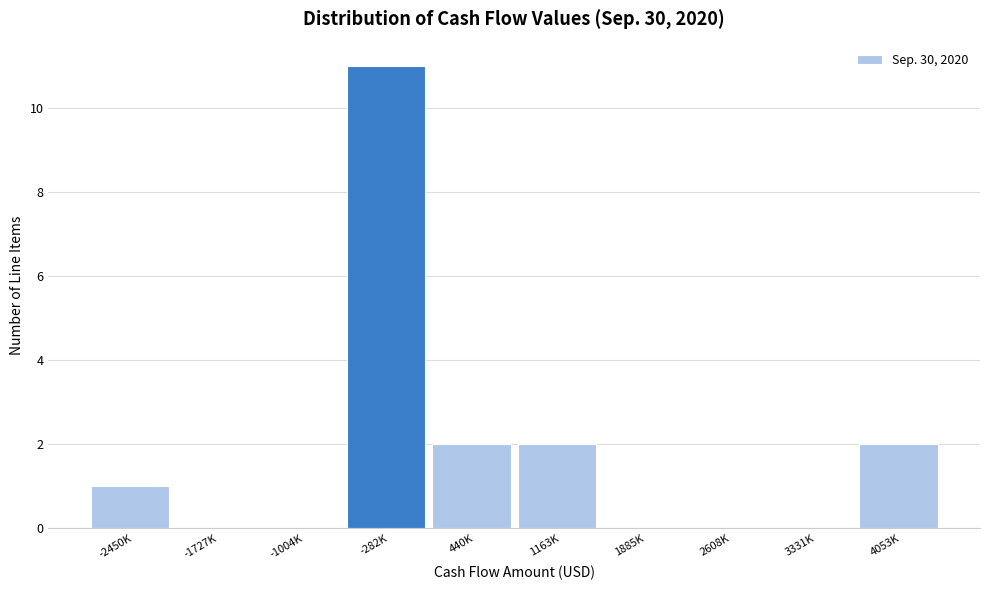

Reading right to left, extract all data points from this chart.

4053K=2	3331K=0	2608K=0	1885K=0	1163K=2	440K=2	-282K=11	-1004K=0	-1727K=0	-2450K=1